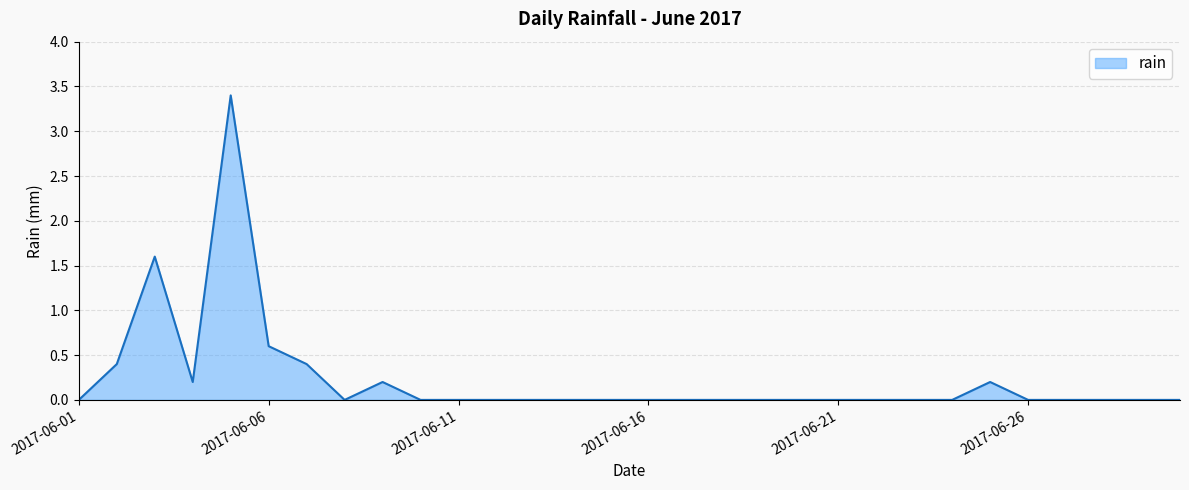

What is the greatest value displayed?

3.4